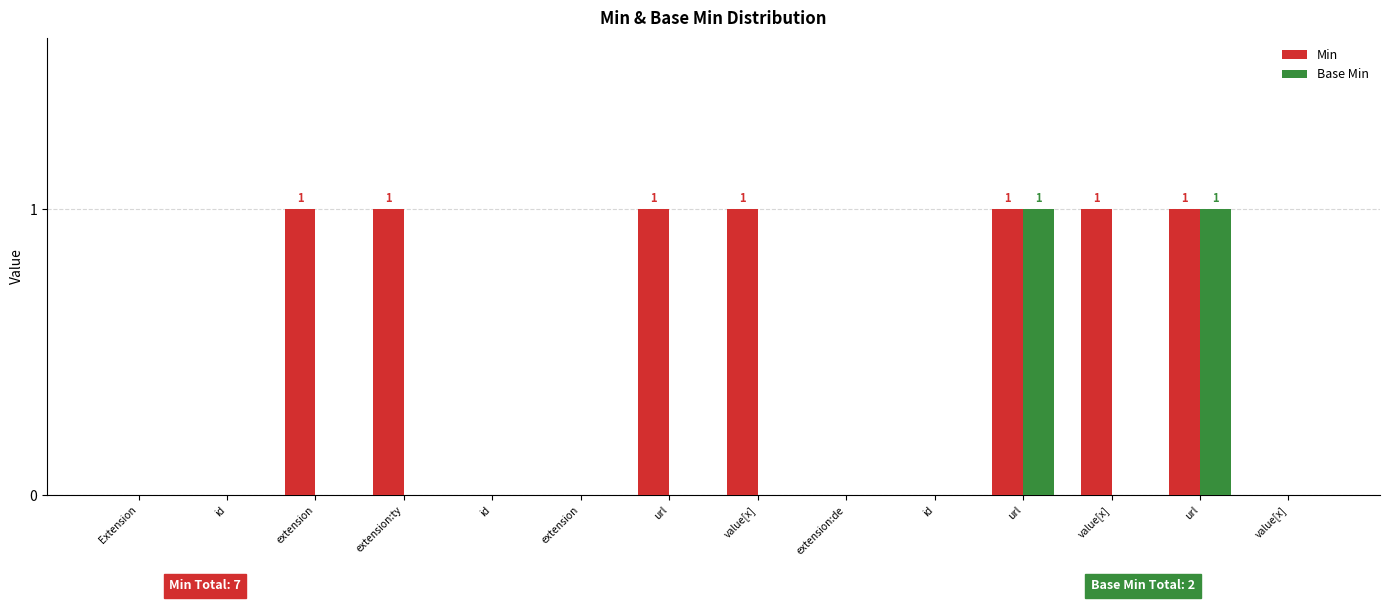

What are all the series names shown in the legend?

Min, Base Min